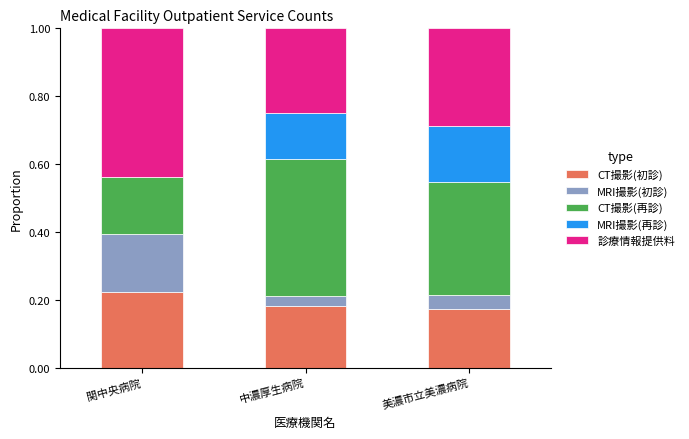

What is the total value across all series at 関中央病院?

1.0